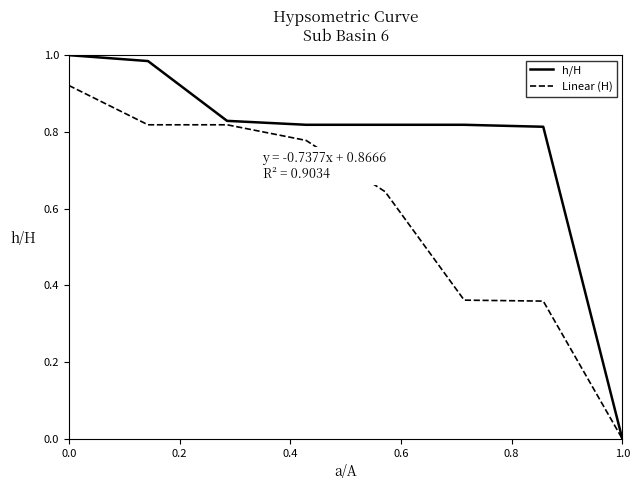

Rank the series by their maximum value, from highest to lowest.

h/H, Linear (H)